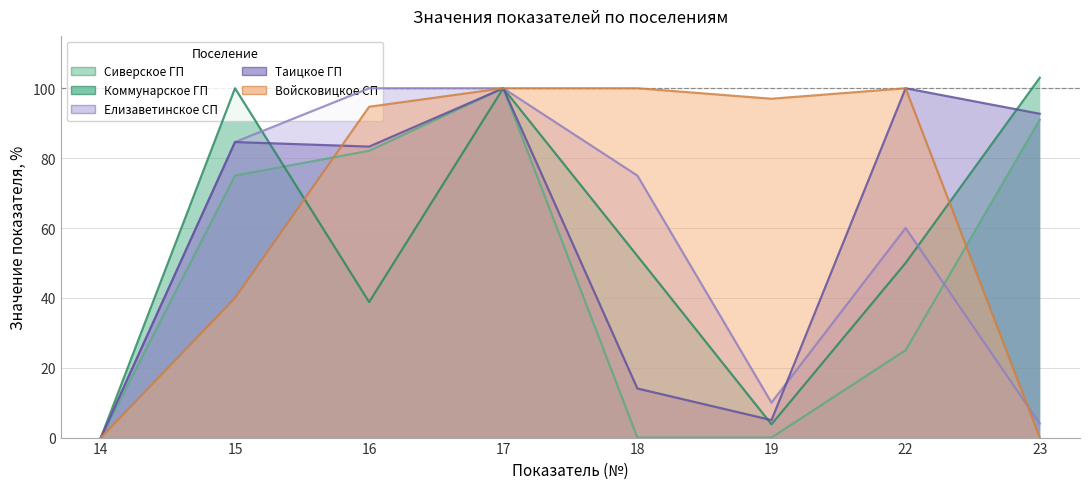

Reading left to right, transcribe all the data shown in this chart.

Сиверское ГП: 0.0	75.0	82.1	100.0	0.0	0.0	25.0	91.0
Коммунарское ГП: 0.0	100.0	38.8	100.0	52.0	3.8	50.0	103.0
Елизаветинское СП: 0.0	84.6	100.0	100.0	75.0	10.0	60.0	4.0
Таицкое ГП: 0.0	84.6	83.3	100.0	14.1	5.0	100.0	92.7
Войсковицкое СП: 0.0	40.0	94.7	100.0	100.0	97.0	100.0	0.0